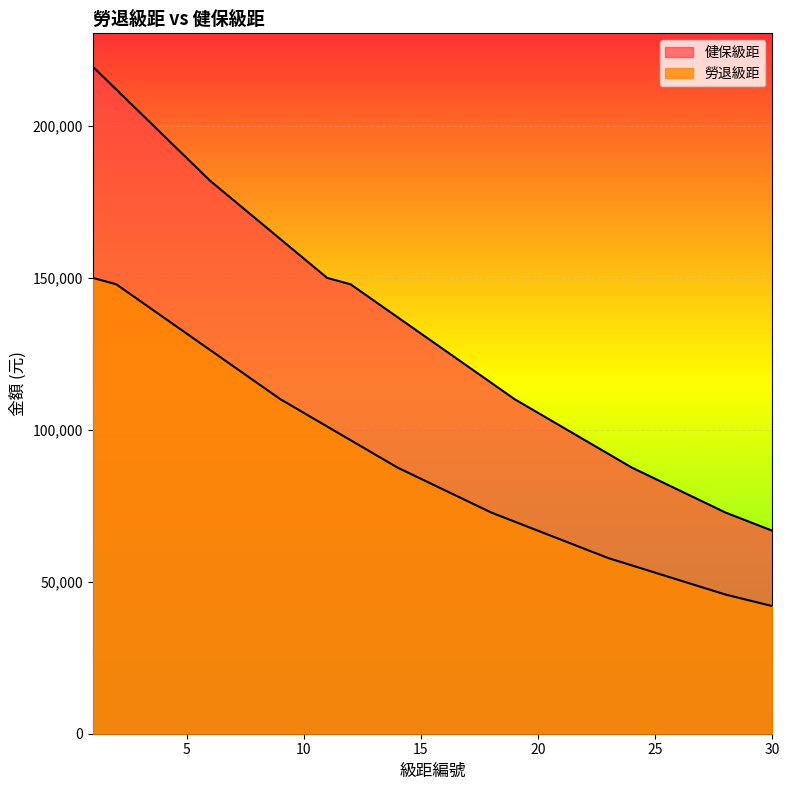

List the series in order of their overall mean, lowest first.

勞退級距, 健保級距